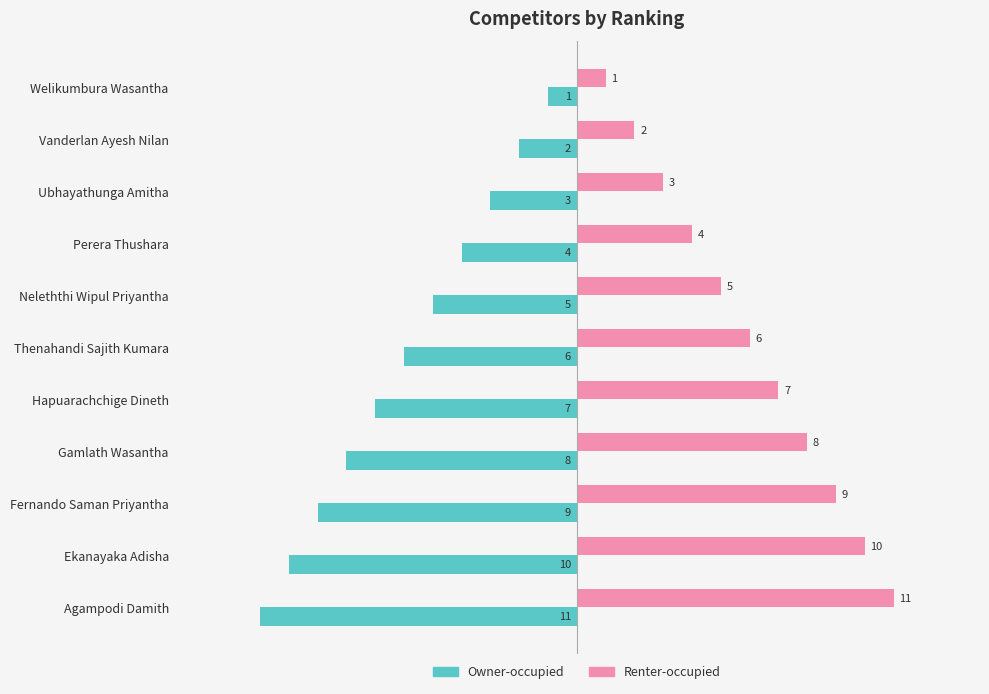

Is it true that Owner-occupied equals -11 at Agampodi Damith?

True